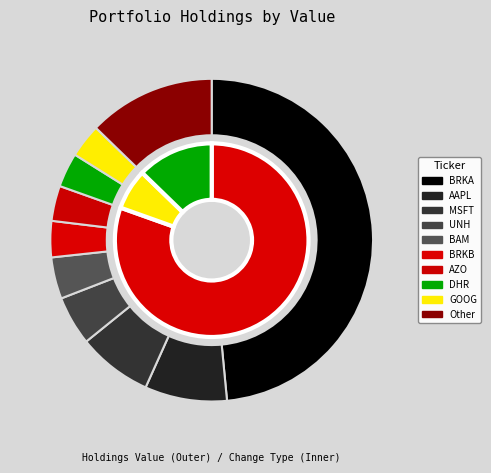

Is it true that AZO is 4% of the pie?

True